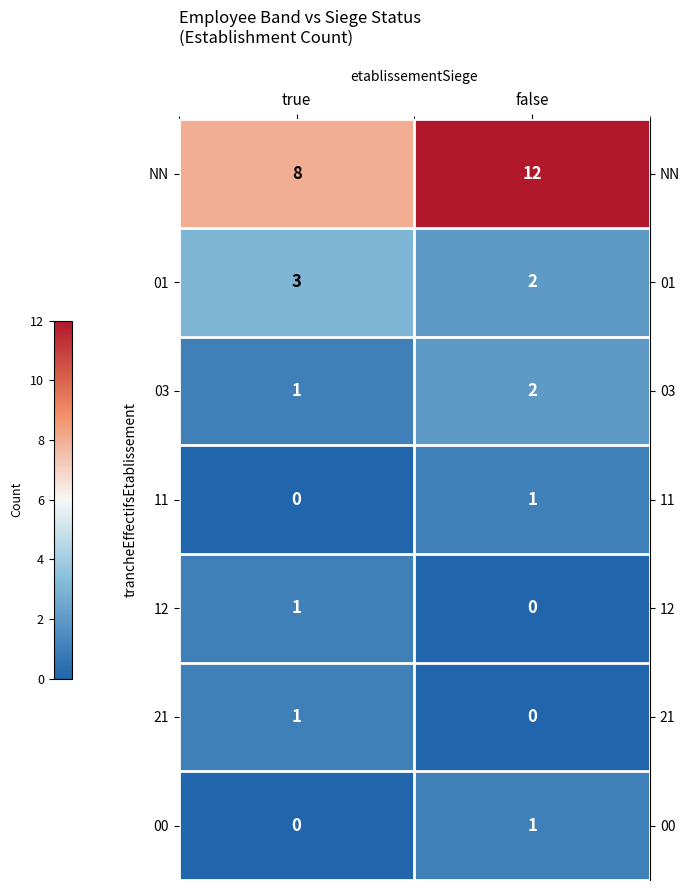

The value of NN at false is 19. True or false?

False